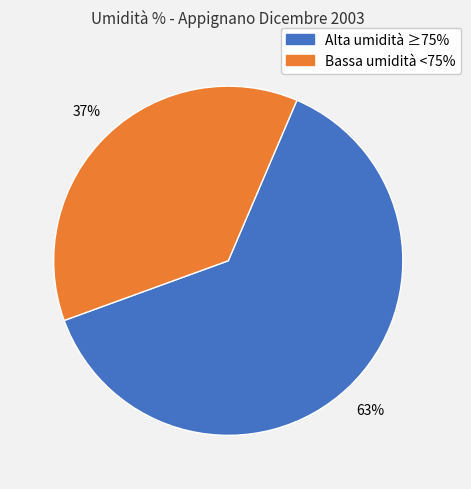

To the nearest percent, what is the average slice percentage?

50%